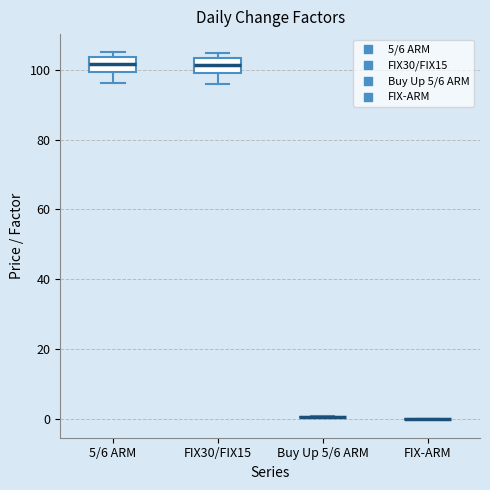

Reading left to right, read every box against the y-axis: the position of its median line, the range the box covers, and the ends of its whiskers. The values are not printed on the chart, so give them approximately, as read against the axis.

5/6 ARM: median 102, box 100 to 104, whiskers 96 to 106
FIX30/FIX15: median 102, box 100 to 104, whiskers 96 to 104 (just above the box's upper edge)
Buy Up 5/6 ARM: box collapsed to a line at 0, whiskers 0 to 0
FIX-ARM: box collapsed to a line at 0, whiskers 0 to 0